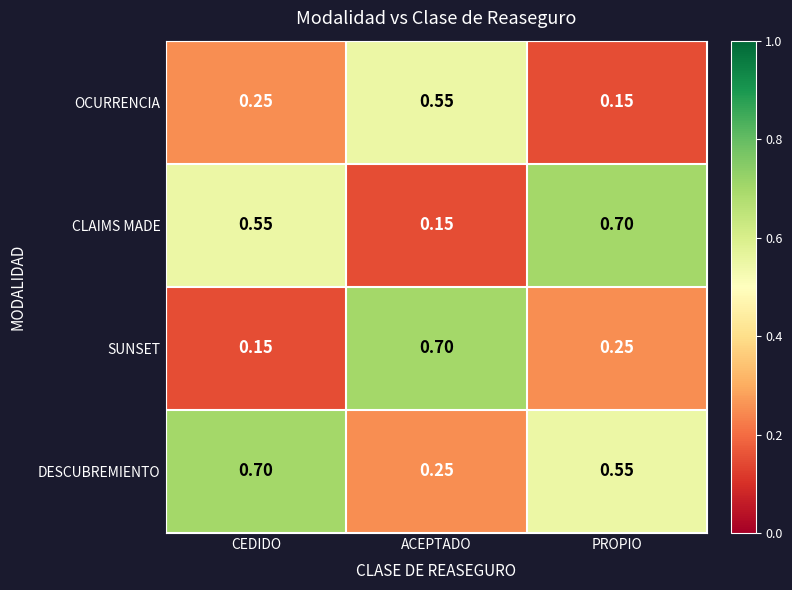

How many data points does each series have?

3